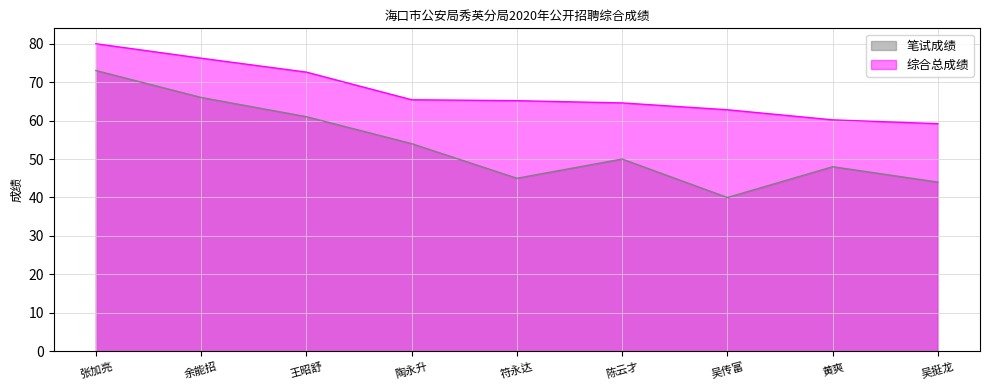

In 笔试成绩, how many points are higher than both neighbors (excluding endpoints)?

2